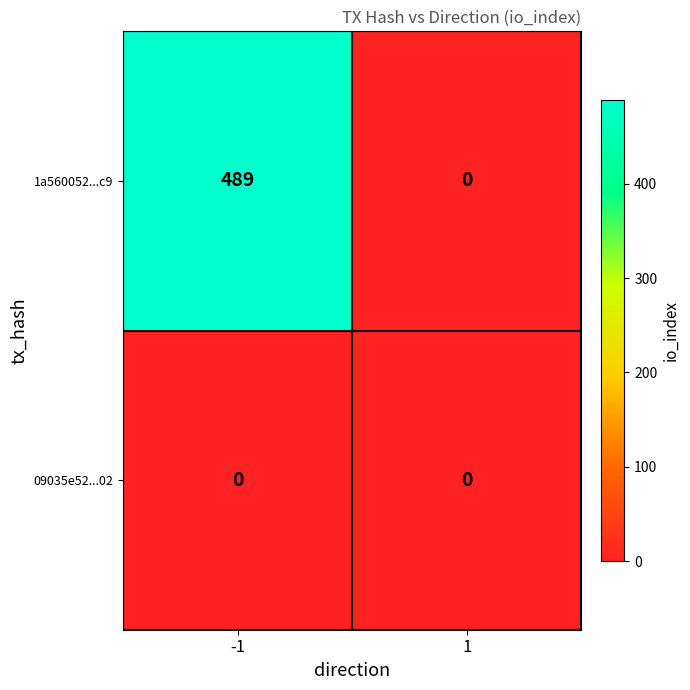

Rank the series by their average value, from lowest to highest.

09035e52...02, 1a560052...c9